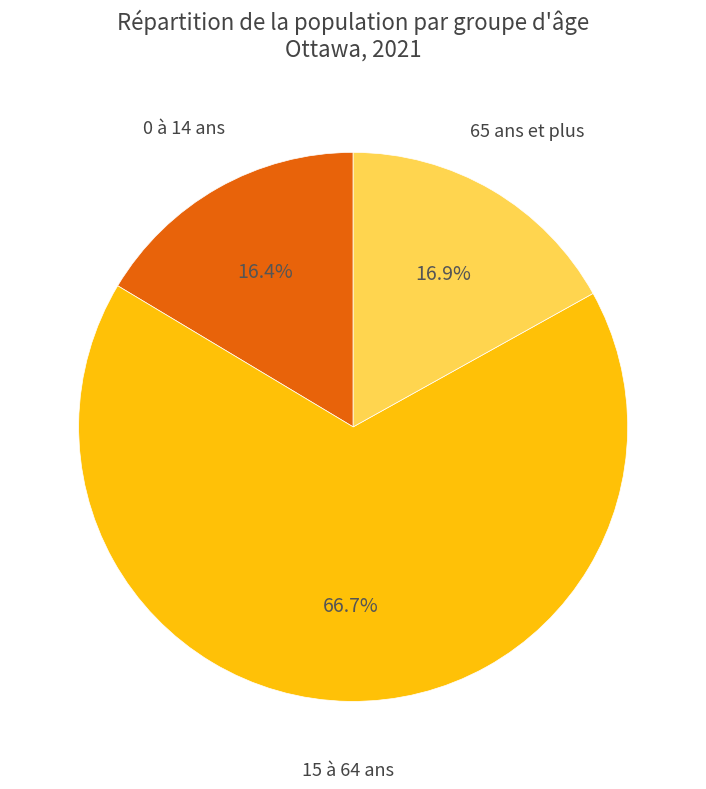

Approximately how many times larger is the value at 0 à 14 ans compared to 65 ans et plus?

1.0